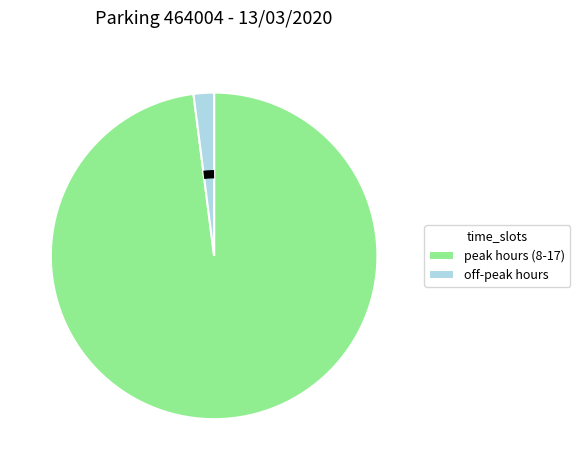

Is there a majority slice in this chart?

Yes